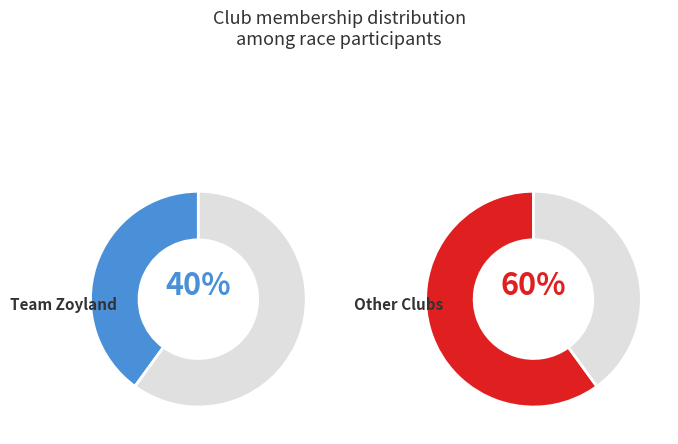

Is 15:32:00 the majority of the pie?

No